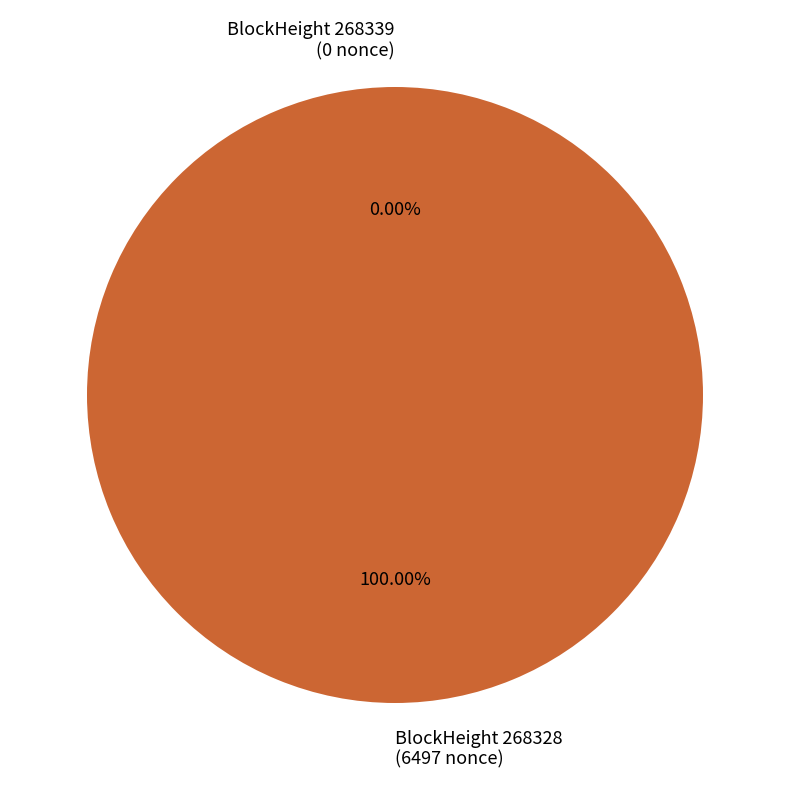

How many slices are in this pie chart?

2